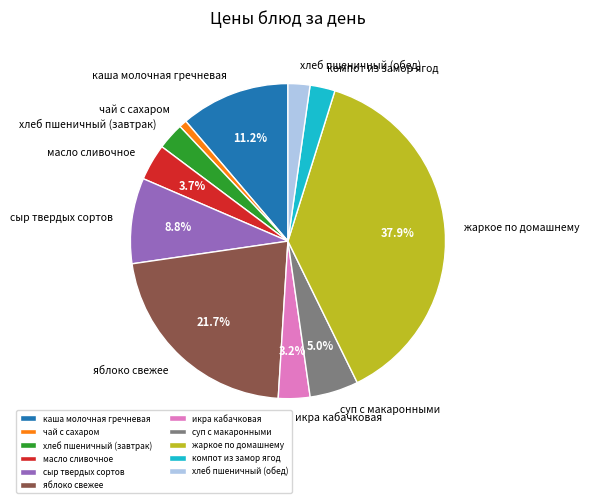

Which has a higher value, хлеб пшеничный (обед) or каша молочная гречневая?

каша молочная гречневая